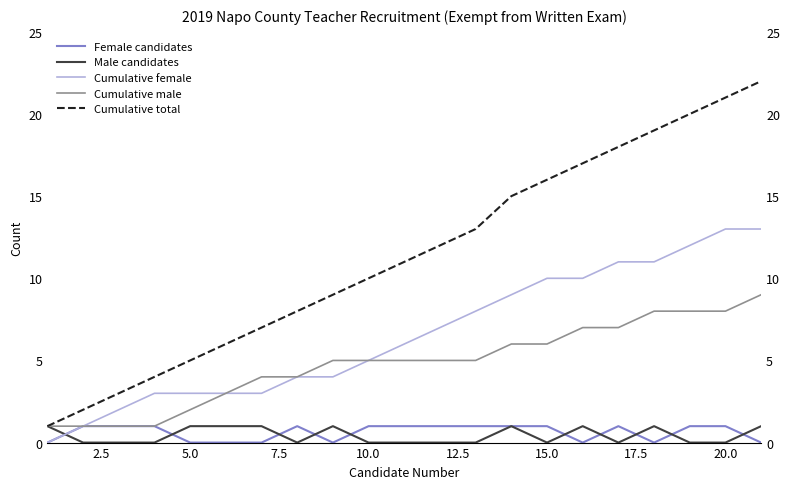

True or false: Female candidates and Cumulative male cross at least once.

False